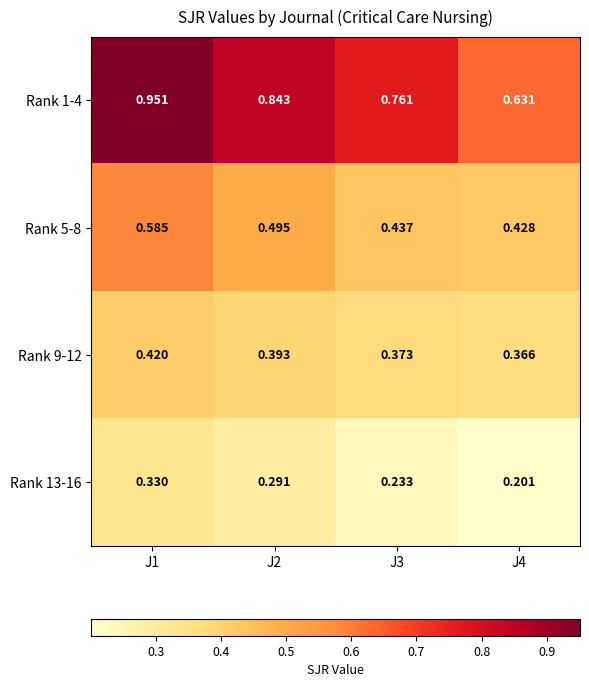

Is the value of Rank 9-12 at J1 greater than the value of Rank 13-16 at J2?

Yes